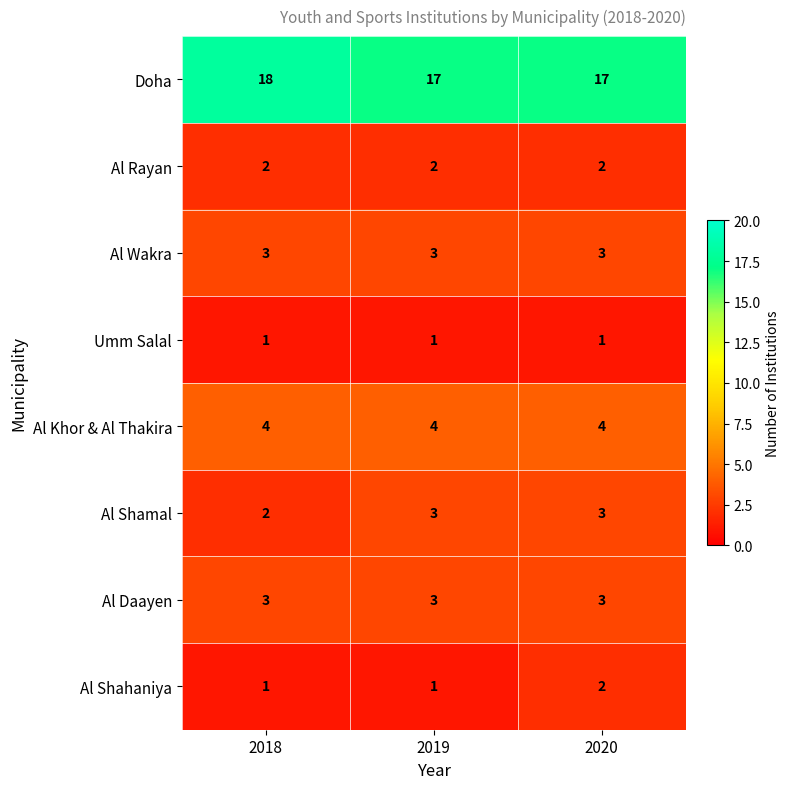

At how many categories does at least one series exceed 14?

3